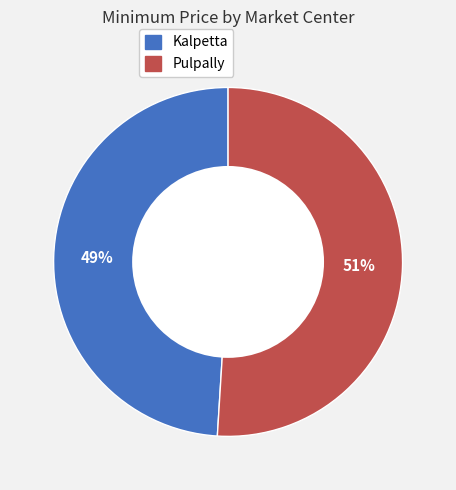

True or false: Kalpetta accounts for 39% of the total.

False